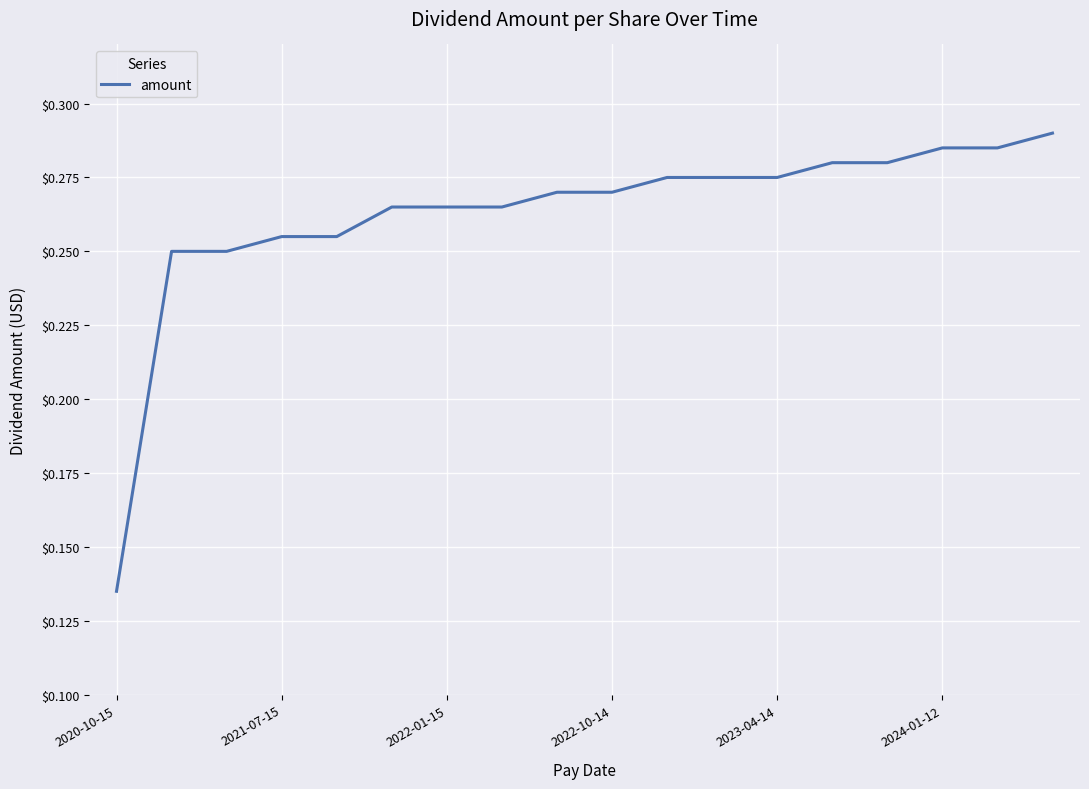

How many lines are shown in the chart?

1